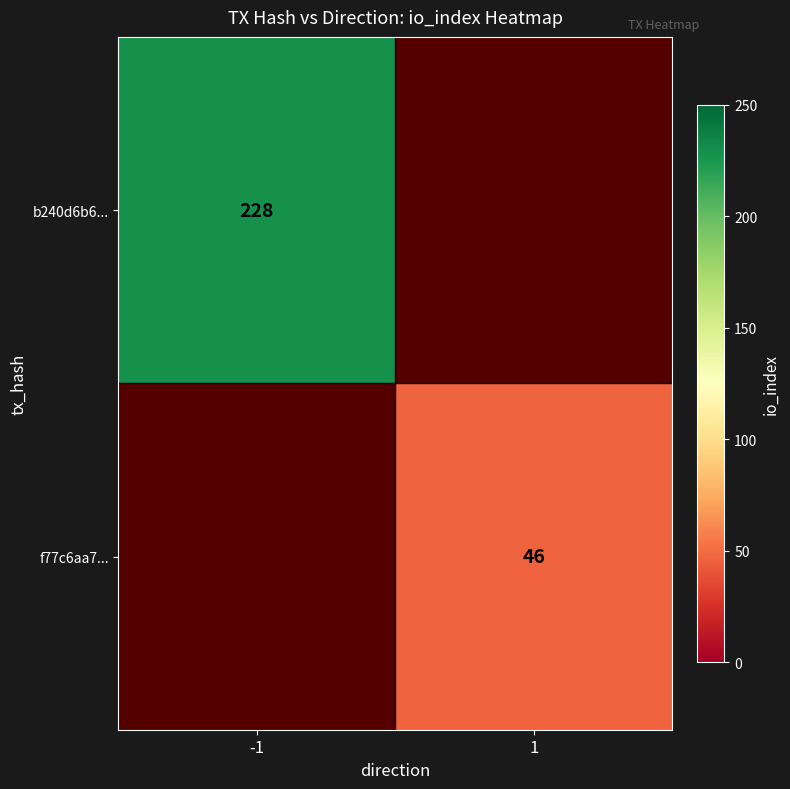

Is it true that f77c6aa7... equals 46 at 1?

True